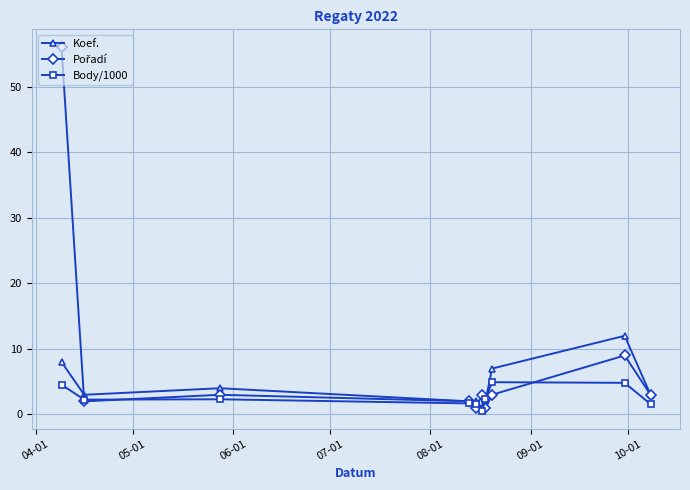

What is the value of the Koef. point at the 10th from the left?

3.0